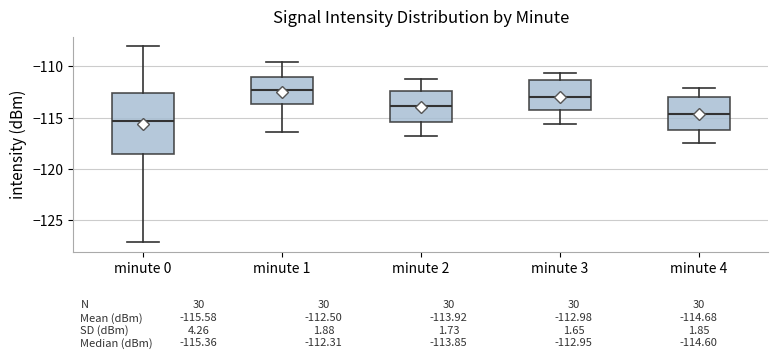

Comparing the boxes themselves (not the whiskers), which one is the tallest?

minute 0